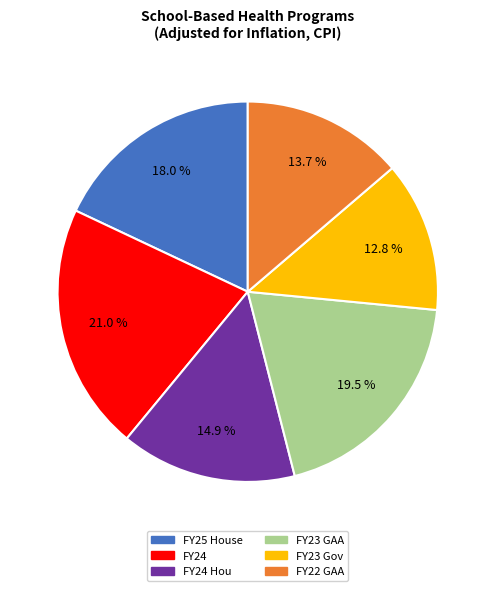

Rank the categories by value from highest to lowest.

FY24, FY23 GAA, FY25 House, FY24 Hou, FY22 GAA, FY23 Gov